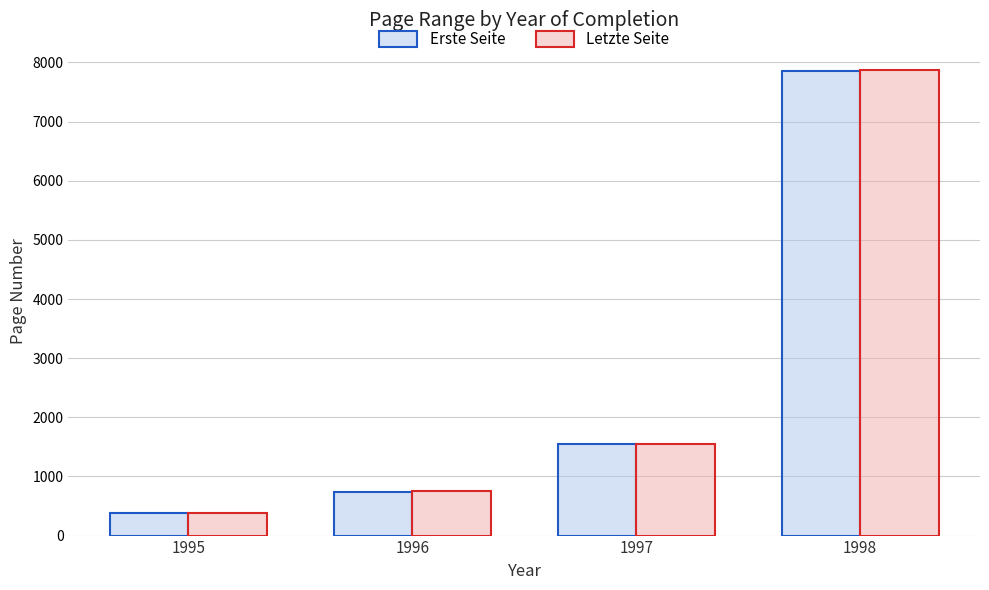

Is it true that Erste Seite equals 7864.0 at 1998?

True